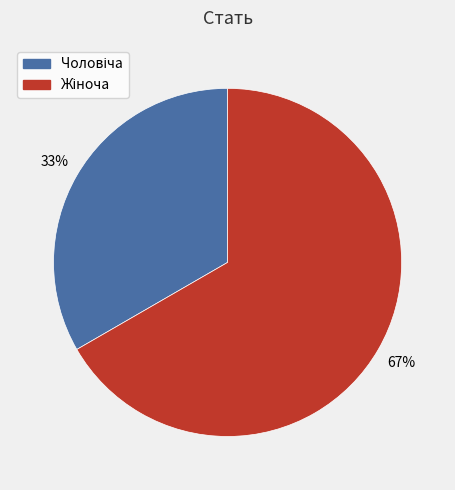

To the nearest percent, what is the average slice percentage?

50%